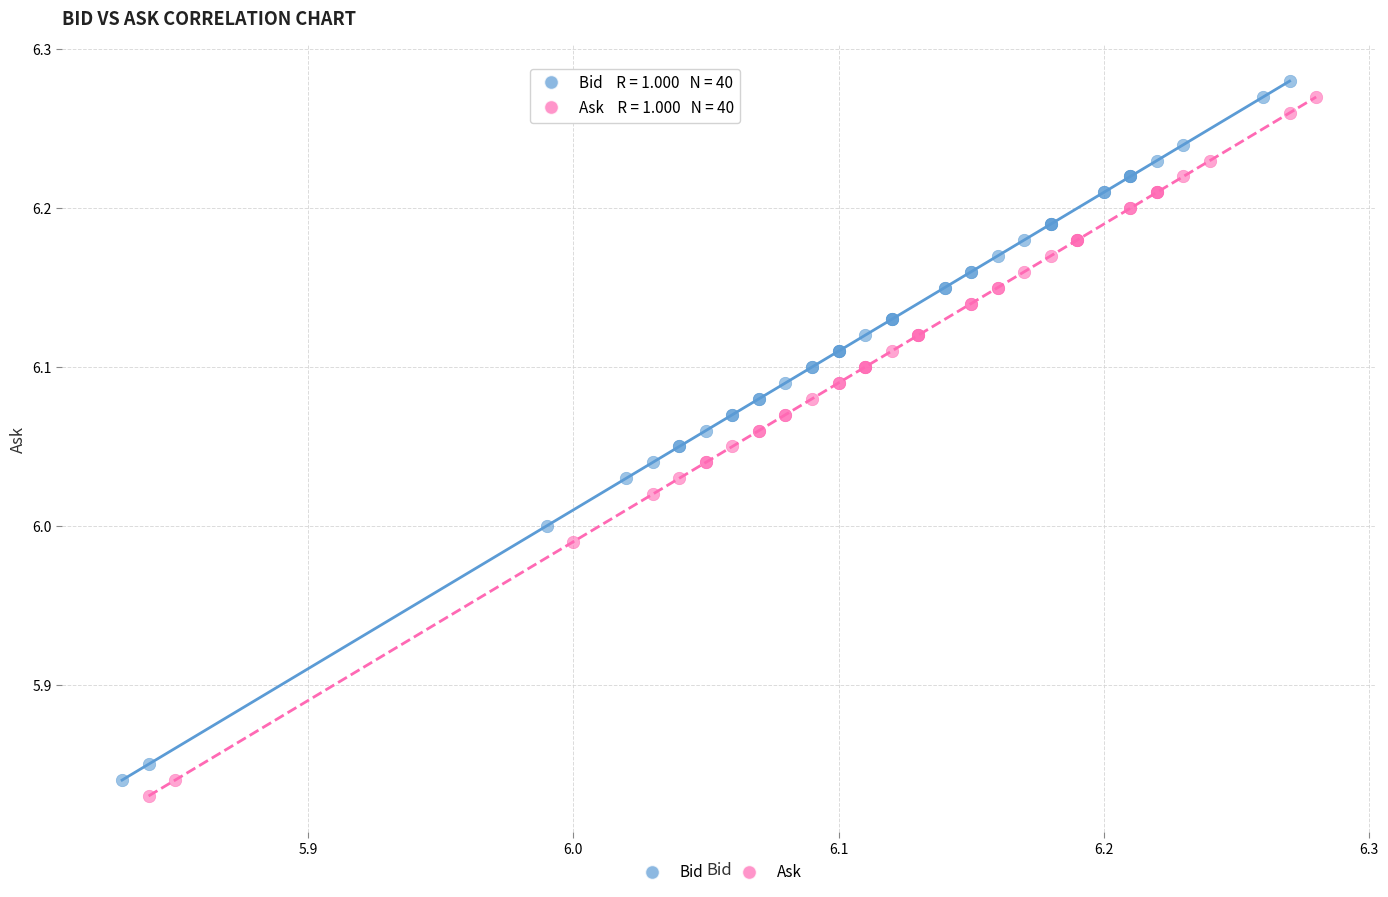

Which series reaches the maximum Y coordinate?

Bid